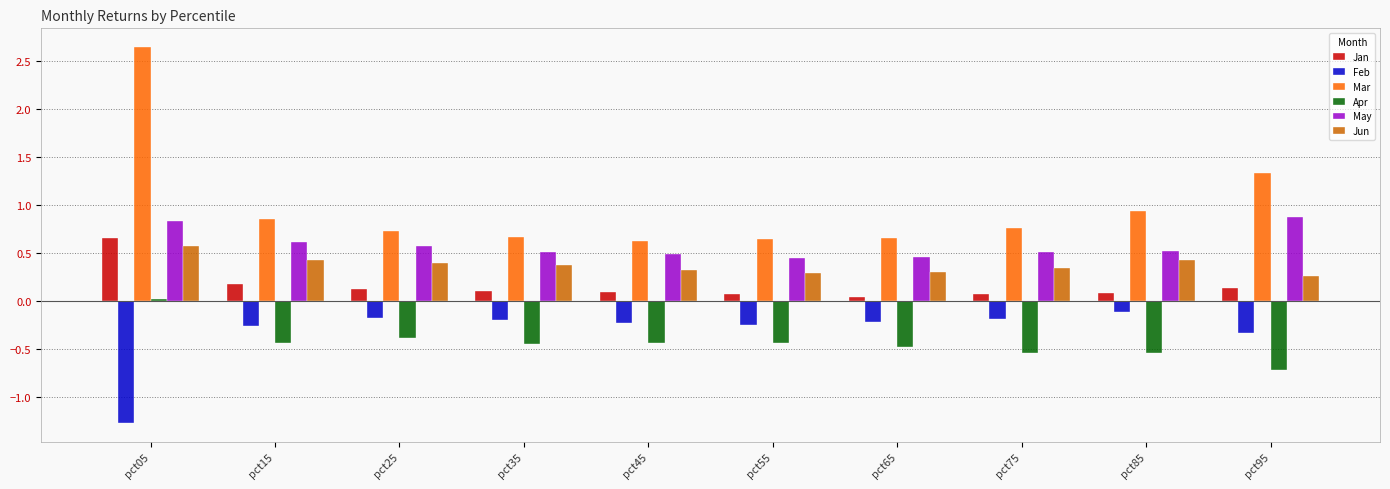

At which category is the sum across all series the highest?

pct05